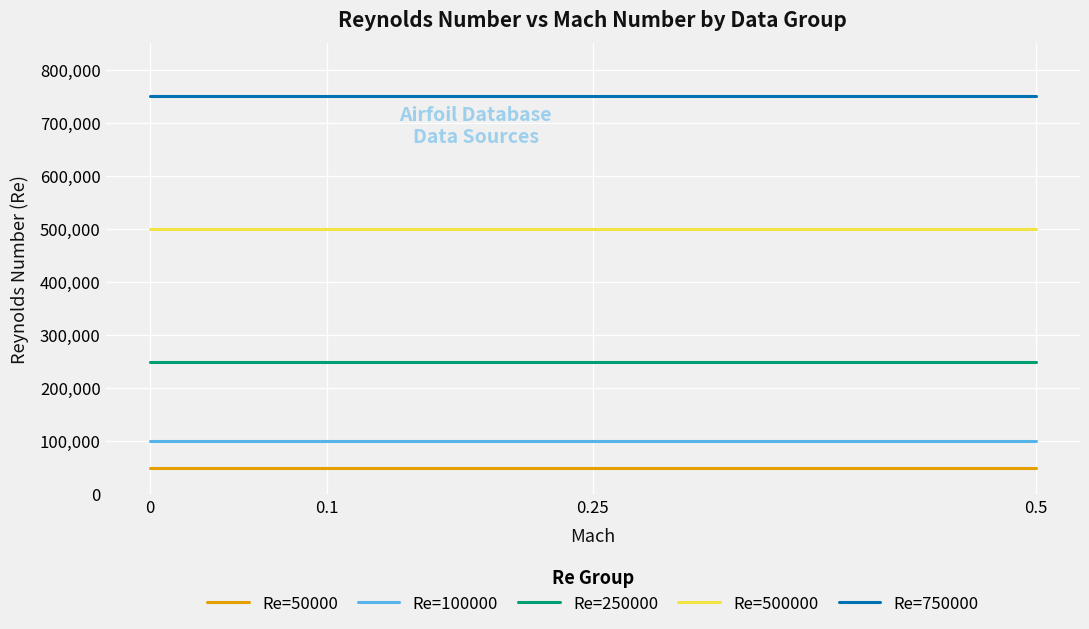

The Re=100000 series shows 100000 at 0. True or false?

True